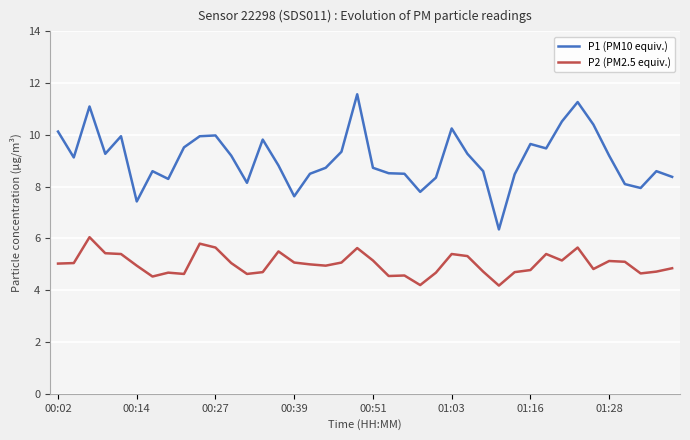

Which series has the largest total across all categories?

P1 (PM10 equiv.)